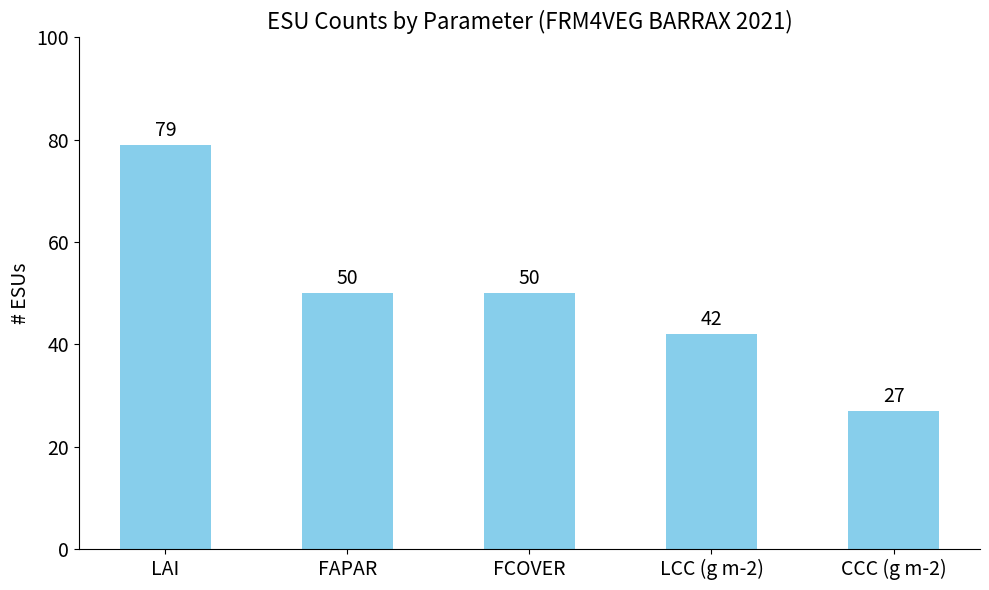

What is the difference between the second highest and minimum values?

23